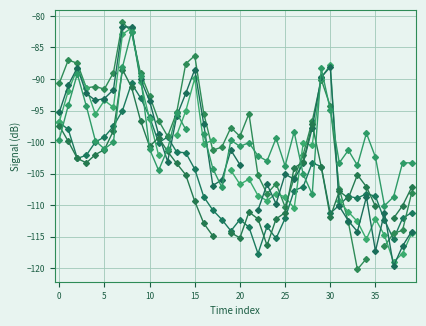

What is the spread (max minus min) of values at 0?

8.9